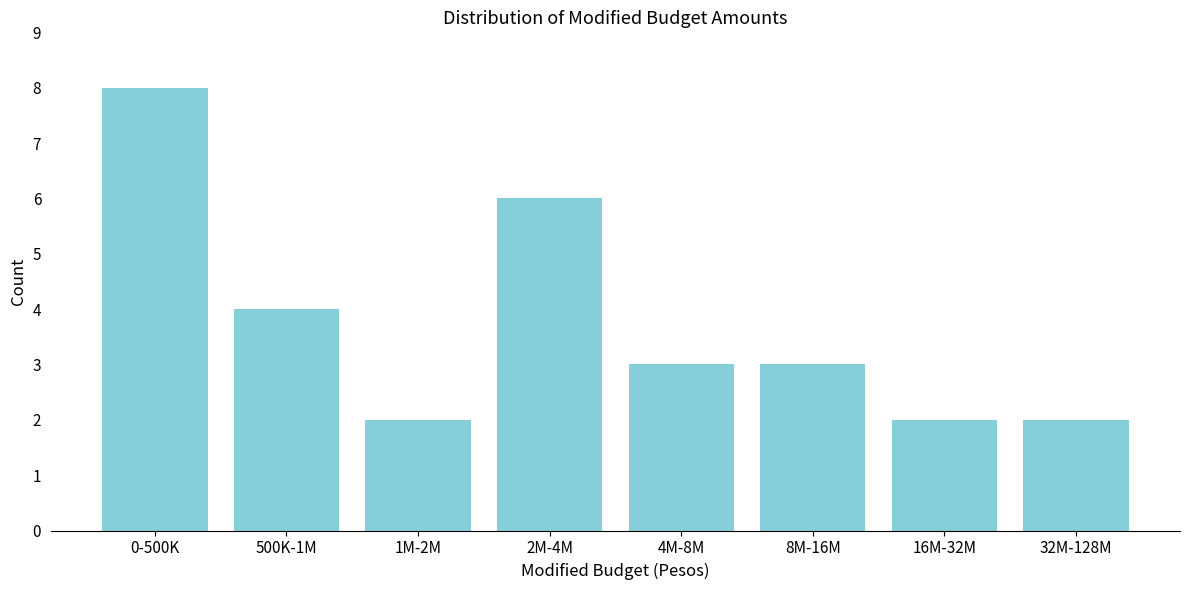

Reading left to right, extract all data points from this chart.

0-500K=8	500K-1M=4	1M-2M=2	2M-4M=6	4M-8M=3	8M-16M=3	16M-32M=2	32M-128M=2